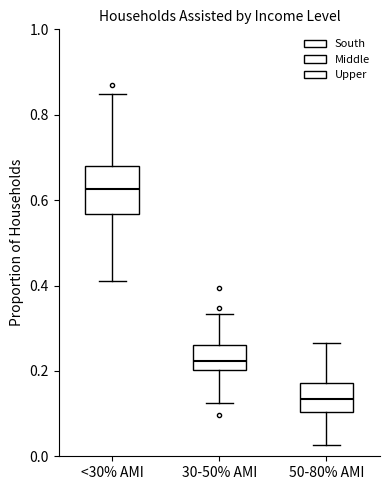

Reading left to right, transcribe this box plot: for each box, give where its median line is, the range the box spans, and where its two whiskers end, as read against the y-axis. The values are not printed on the chart, so give them approximately, as read against the axis.

<30% AMI: median 0.62, box 0.56 to 0.68, whiskers 0.40 to 0.84
30-50% AMI: median 0.22, box 0.20 to 0.26, whiskers 0.12 to 0.34
50-80% AMI: median 0.14, box 0.10 to 0.18, whiskers 0.02 to 0.26